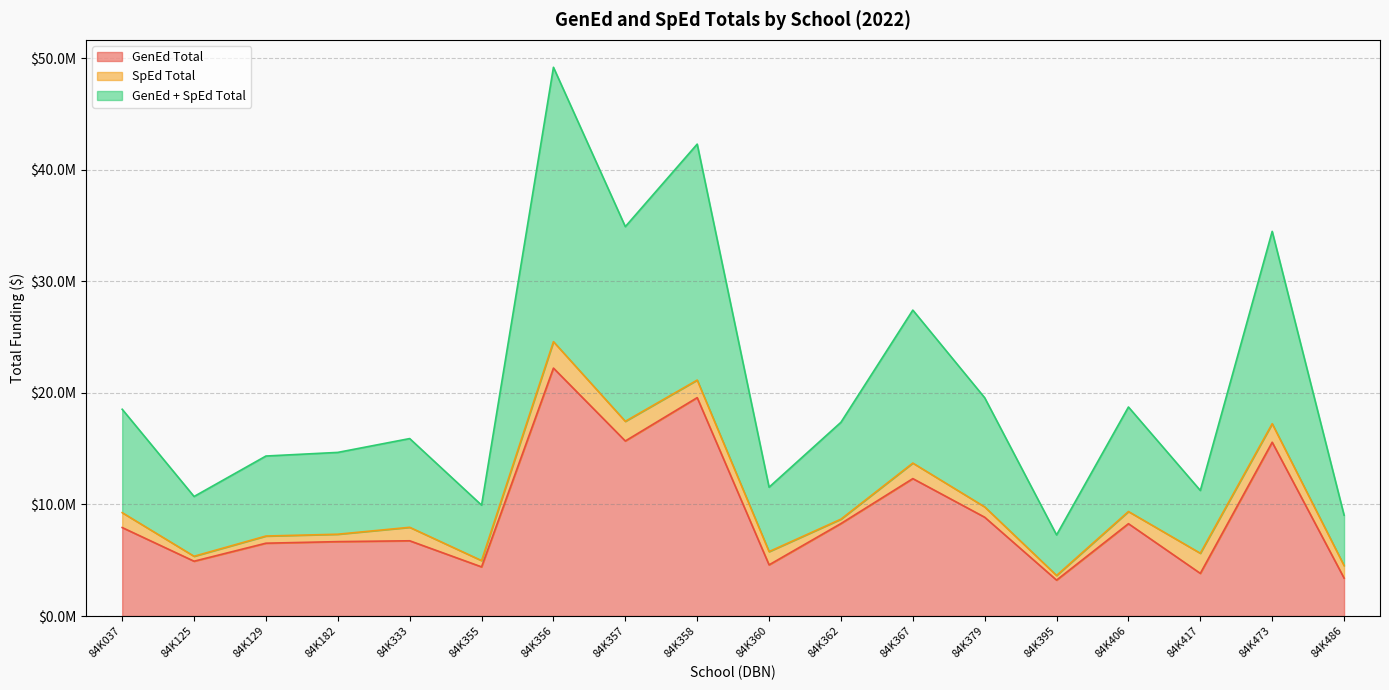

How many data points does each series have?

18